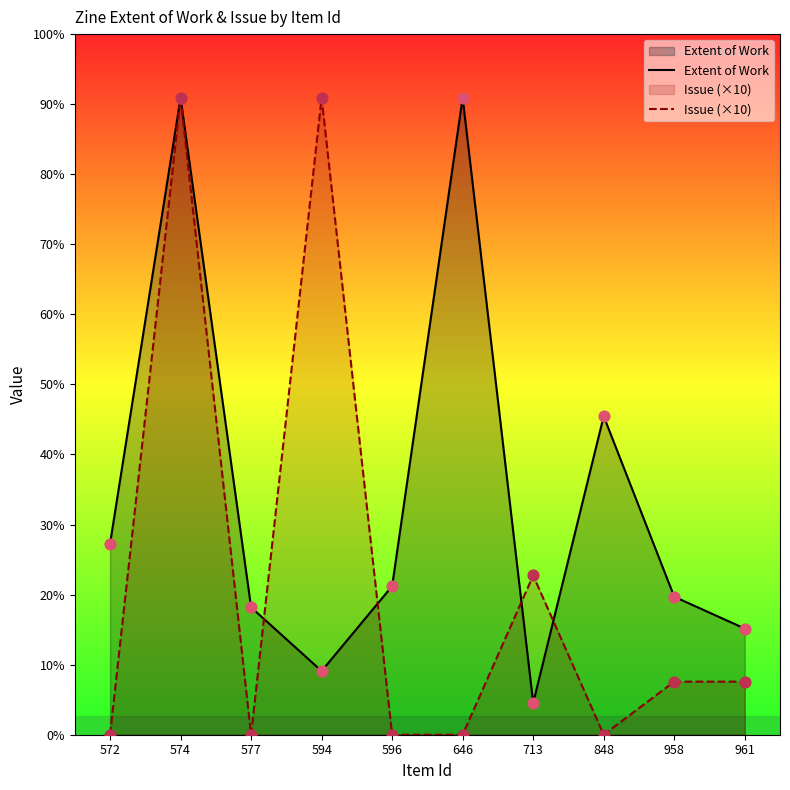

At how many categories does at least one series exceed 79?

3